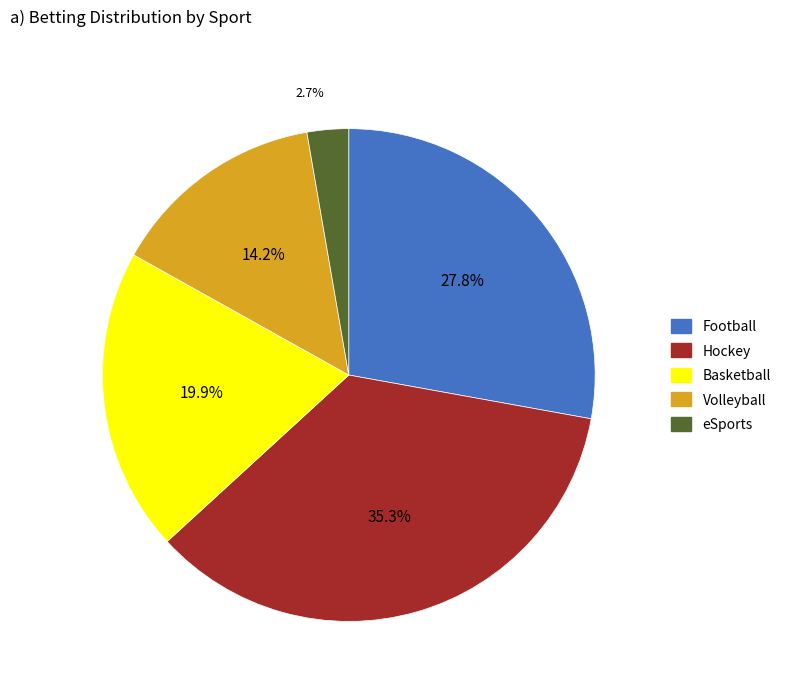

To the nearest percent, what is the difference between the largest and smallest slice percentages?

33%